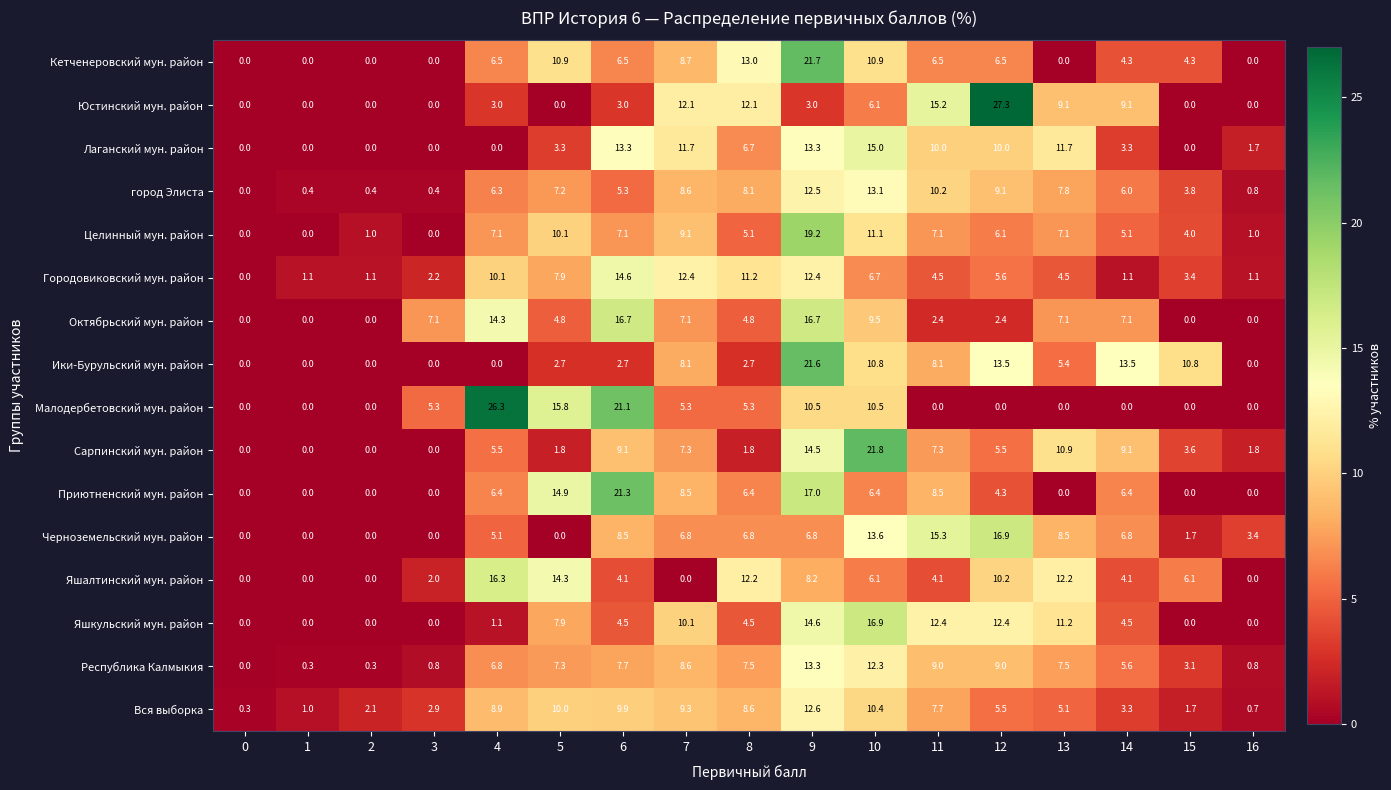

What is the total value across all series at 15?

42.5